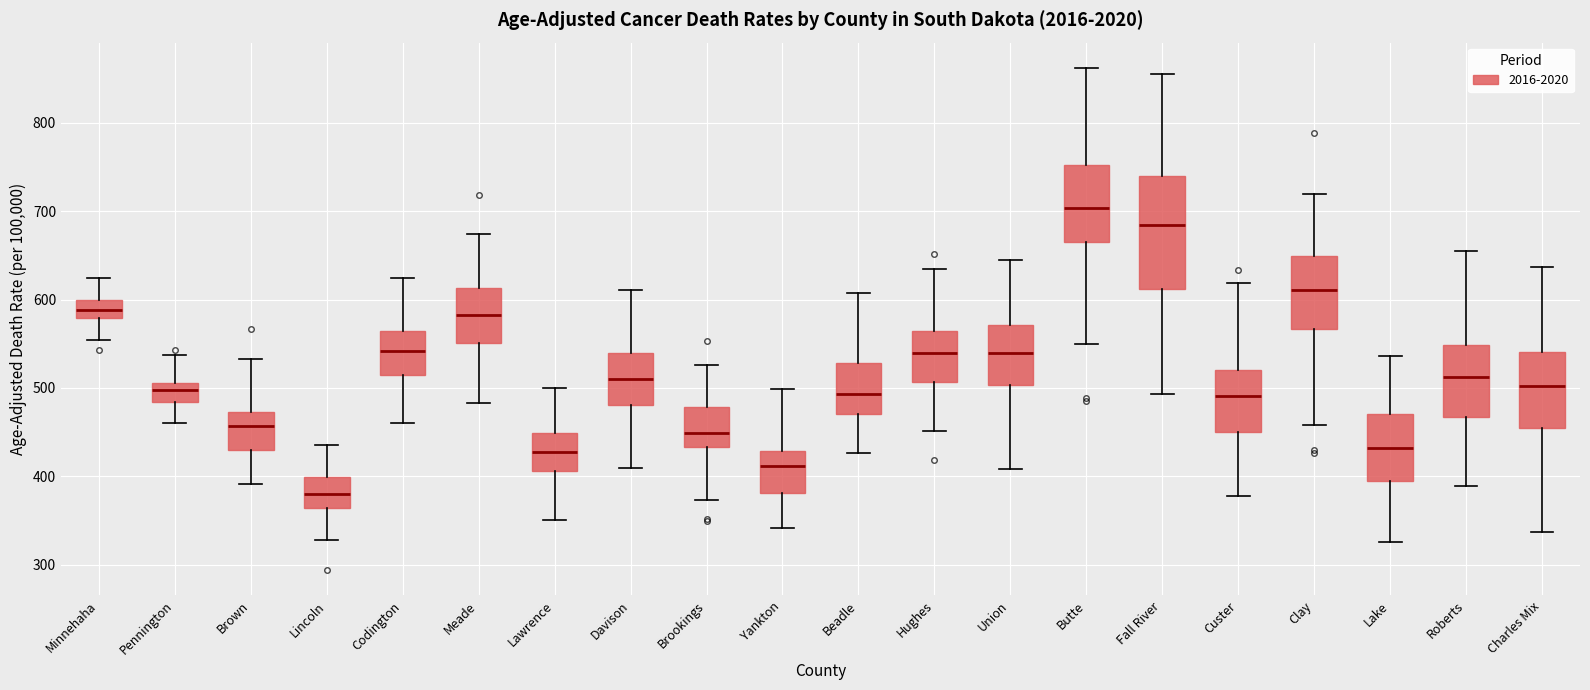

Which box's median line is the lowest?

Lincoln